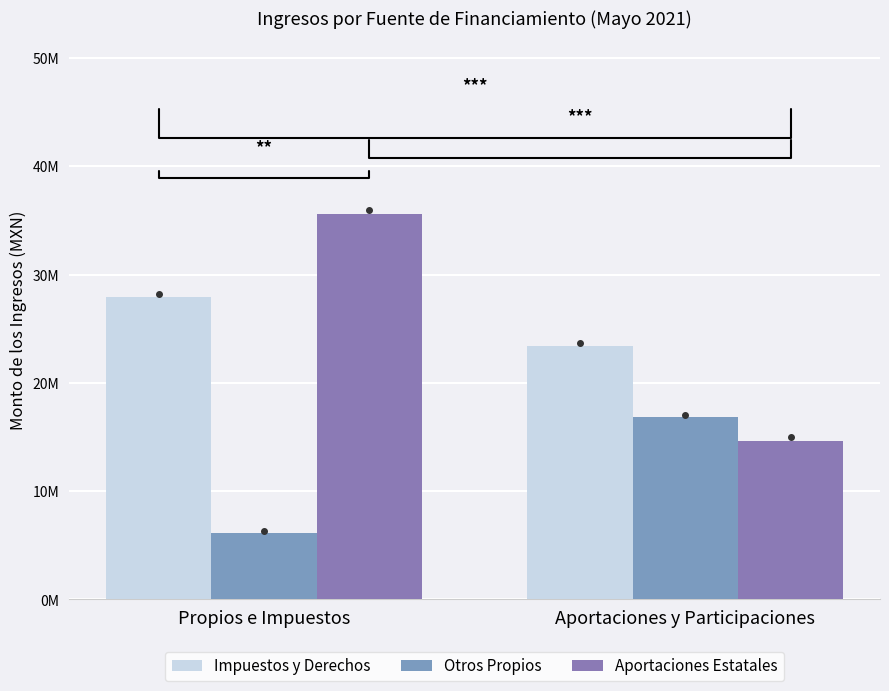

What is the smallest value displayed?

6117148.1